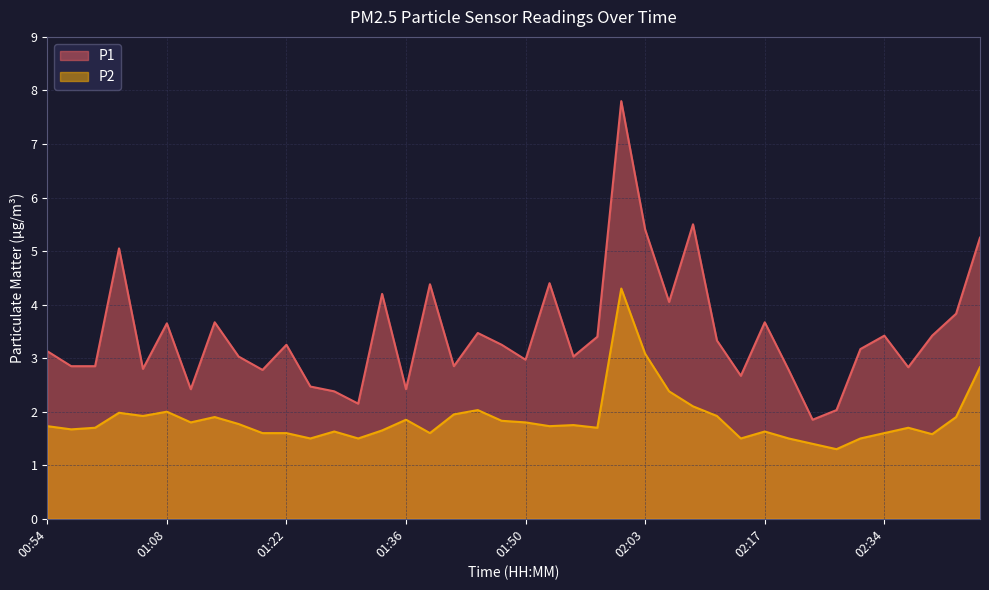

True or false: P1 and P2 intersect in this chart.

False